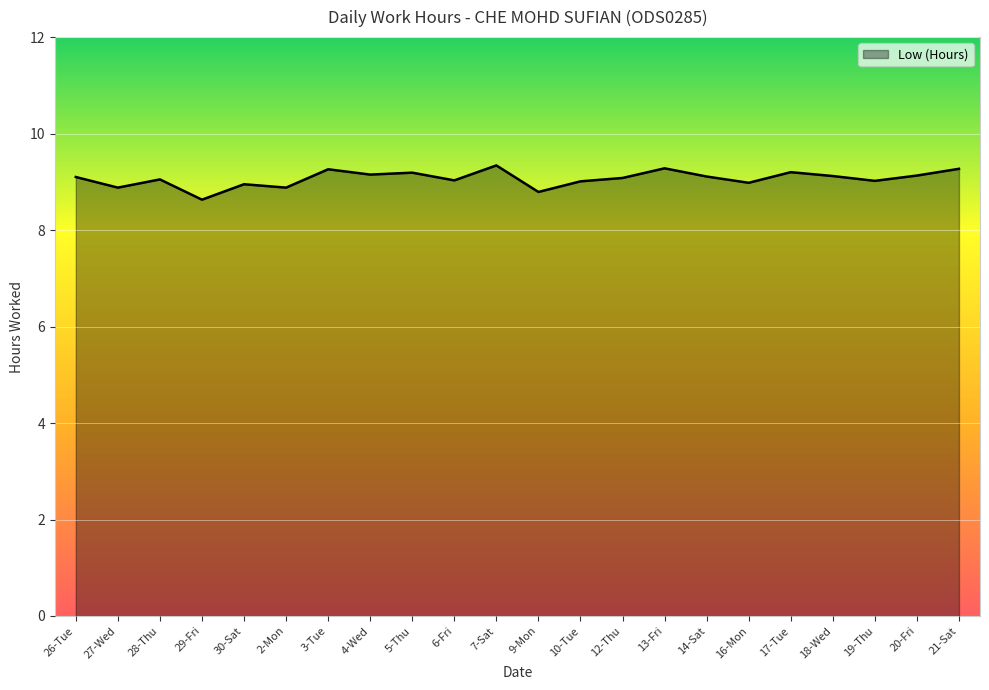

What position from the right is 14-Sat?

7